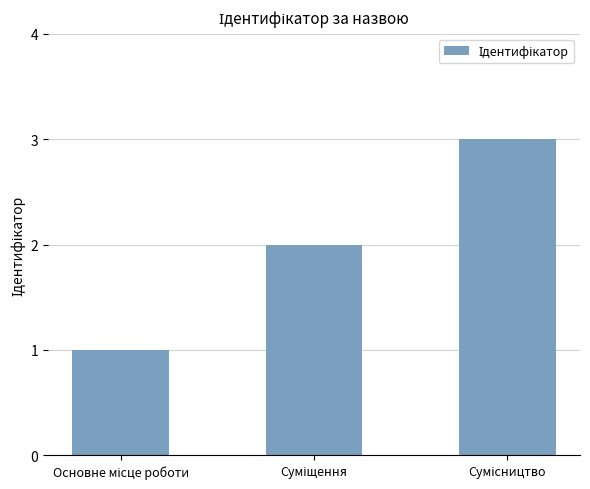

How many bars are there in total?

3